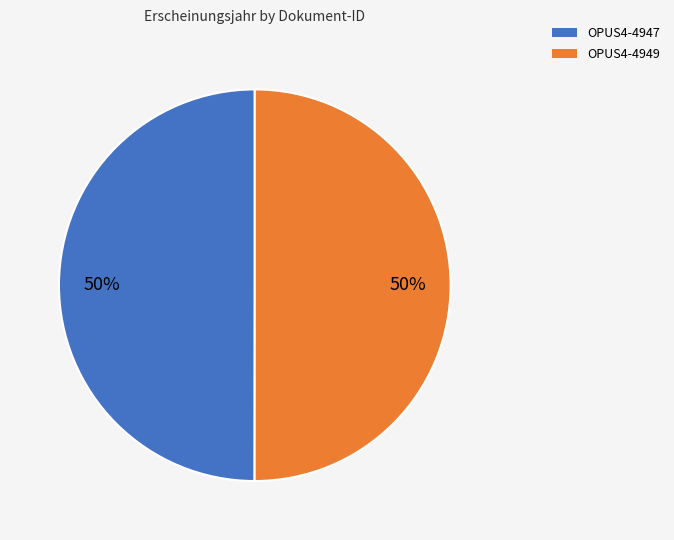

How many slices are in this pie chart?

2